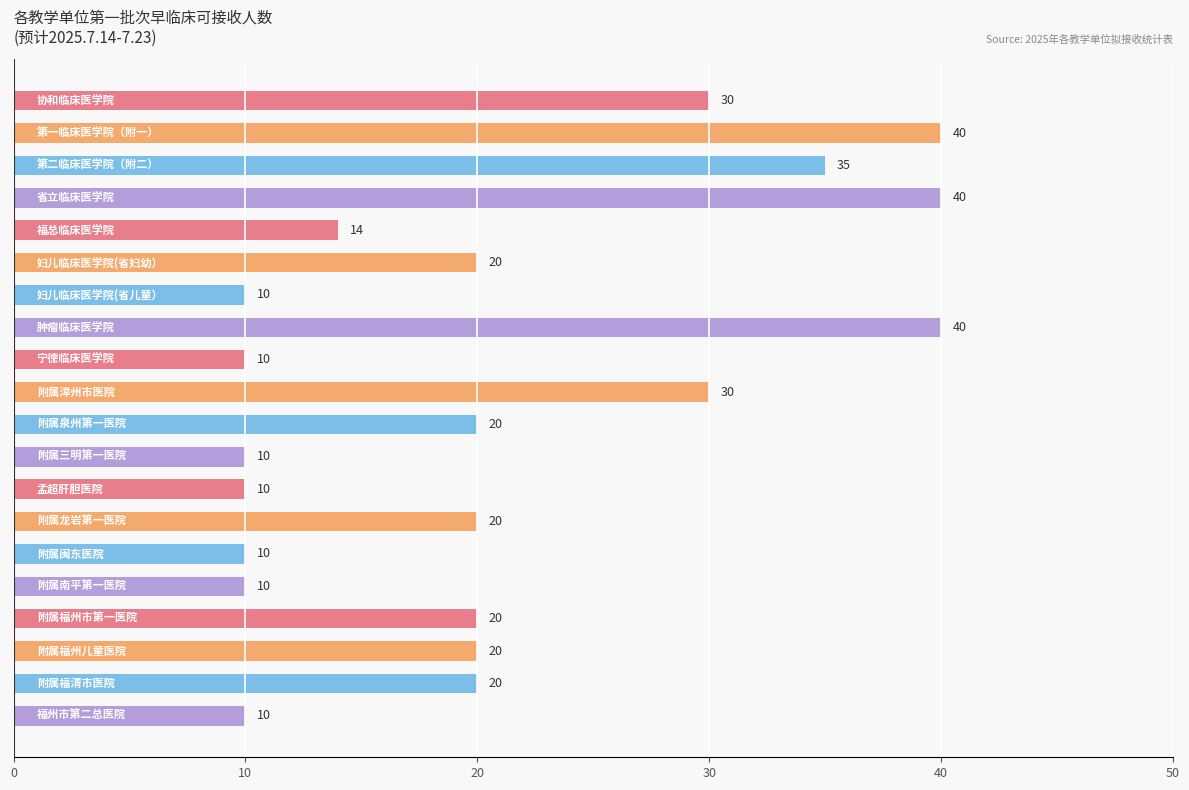

What is the average value?

21